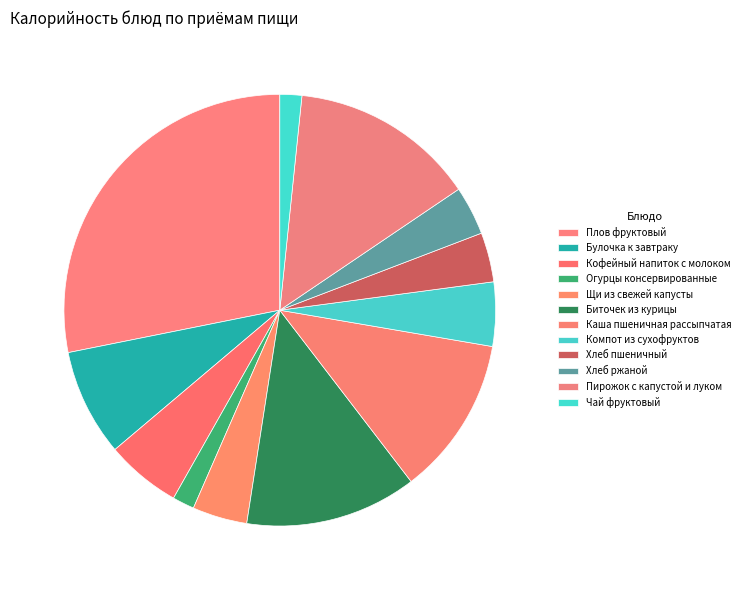

What is the largest slice in the pie chart?

Плов фруктовый